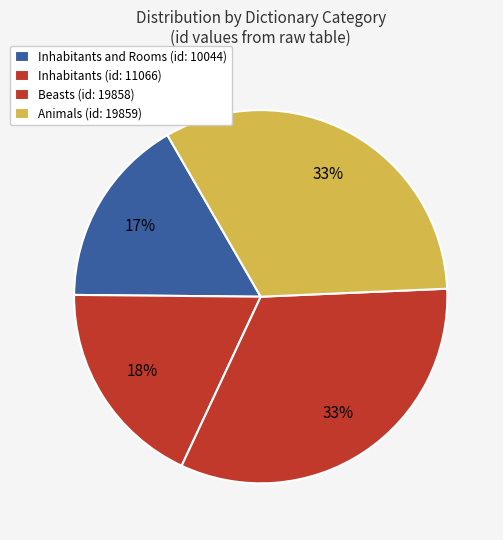

How many slices are in this pie chart?

4